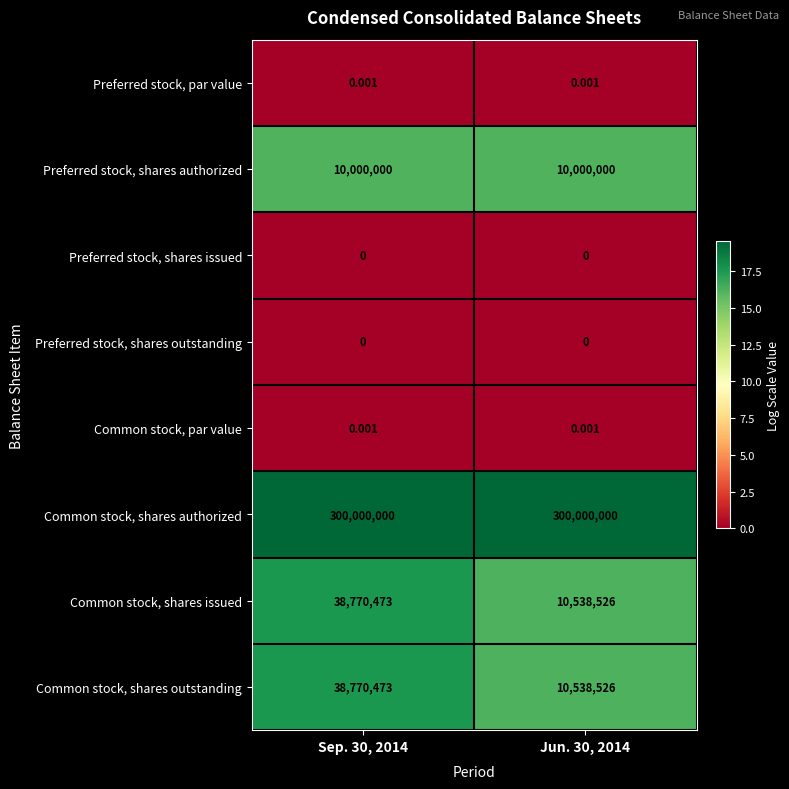

Is the value of Preferred stock, par value at Sep. 30, 2014 greater than the value of Preferred stock, shares outstanding at Jun. 30, 2014?

Yes